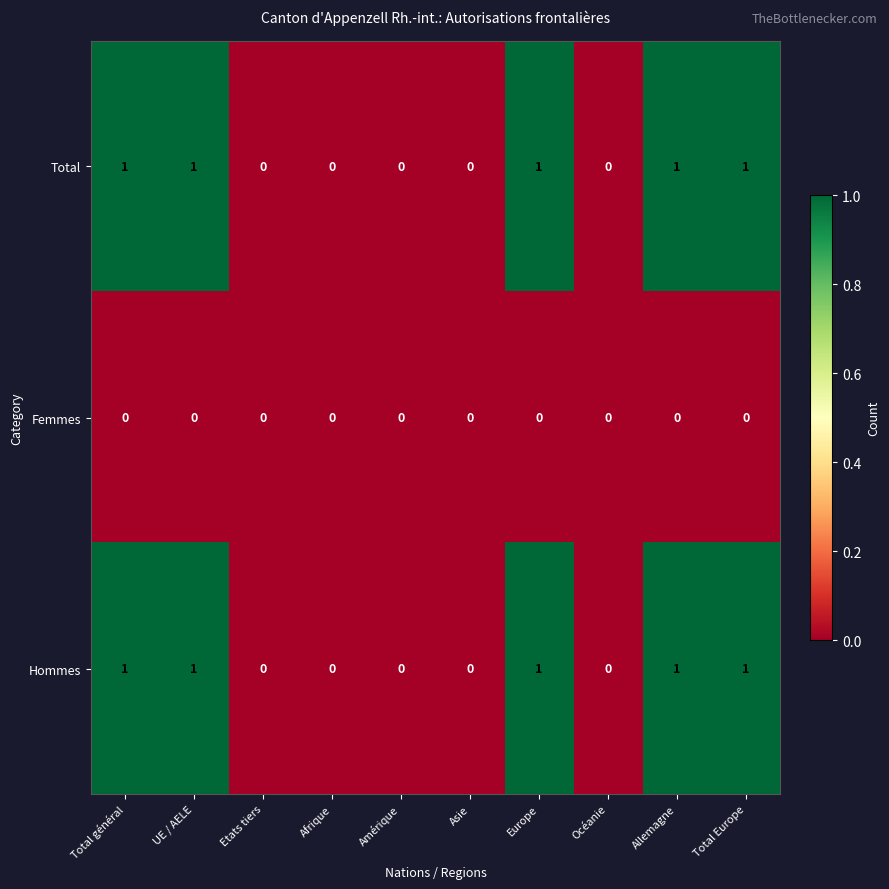

Reading left to right, transcribe all the data shown in this chart.

Total: Total général=1	UE / AELE=1	Etats tiers=0	Afrique=0	Amérique=0	Asie=0	Europe=1	Océanie=0	Allemagne=1	Total Europe=1
Femmes: Total général=0	UE / AELE=0	Etats tiers=0	Afrique=0	Amérique=0	Asie=0	Europe=0	Océanie=0	Allemagne=0	Total Europe=0
Hommes: Total général=1	UE / AELE=1	Etats tiers=0	Afrique=0	Amérique=0	Asie=0	Europe=1	Océanie=0	Allemagne=1	Total Europe=1